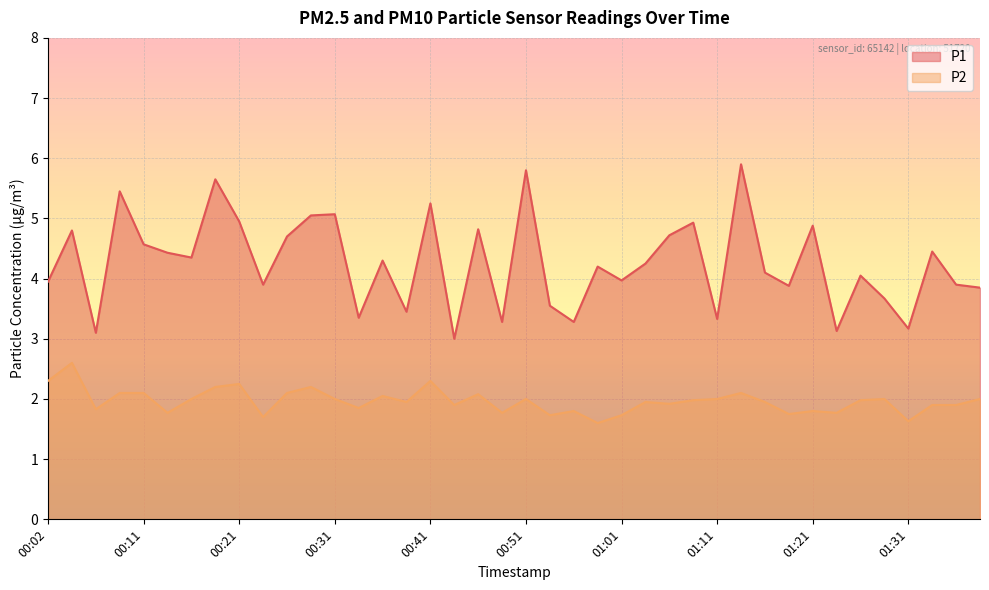

Does the chart display data point markers on the line(s)?

No